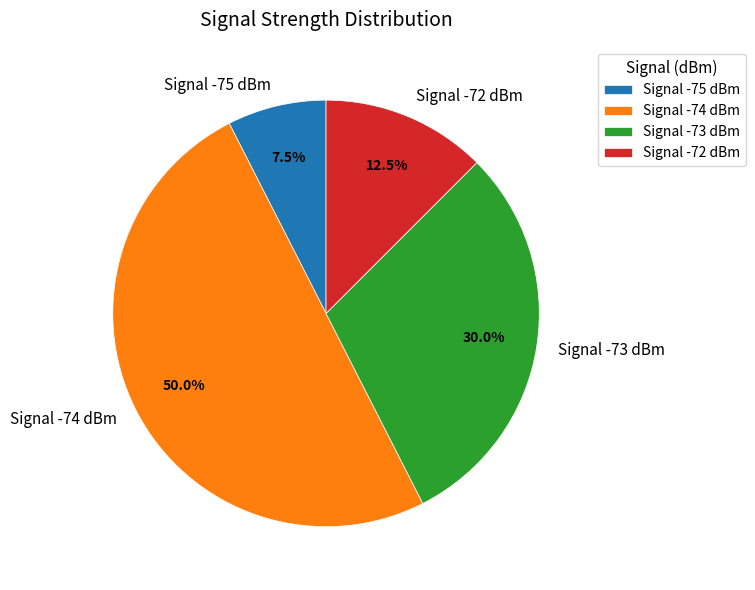

Does Signal -75 dBm represent more than half of the total?

No